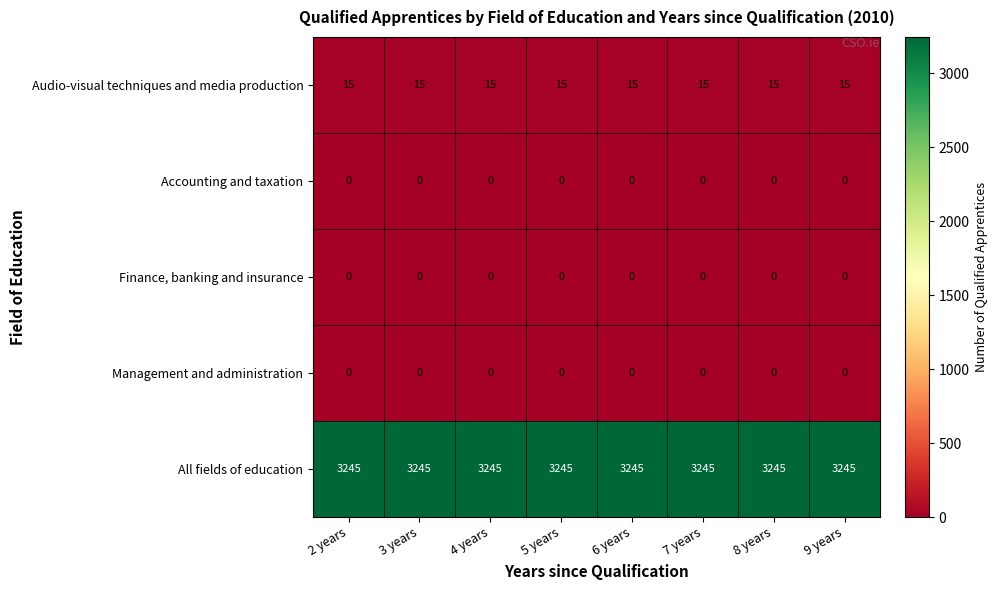

Is it true that Finance, banking and insurance equals 0 at 4 years?

True